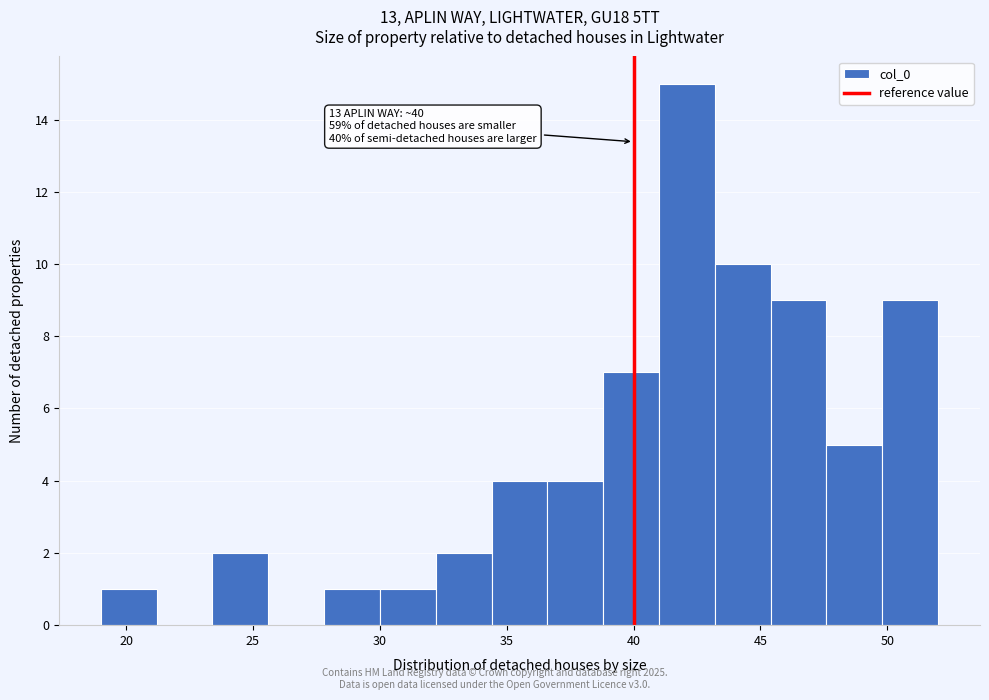

Over which range of the x-axis is the bar tallest?

41.0 to 43.2